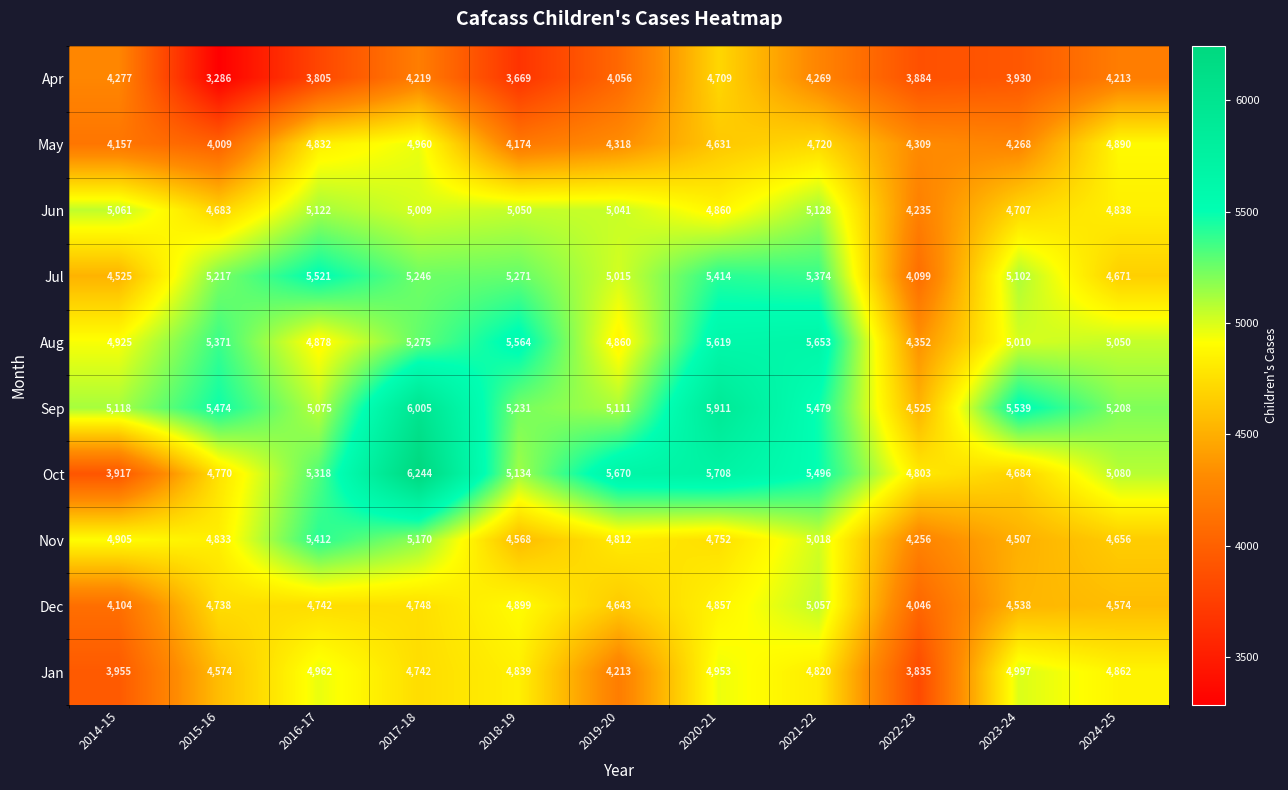

Is it true that Jul equals 6855 at 2023-24?

False